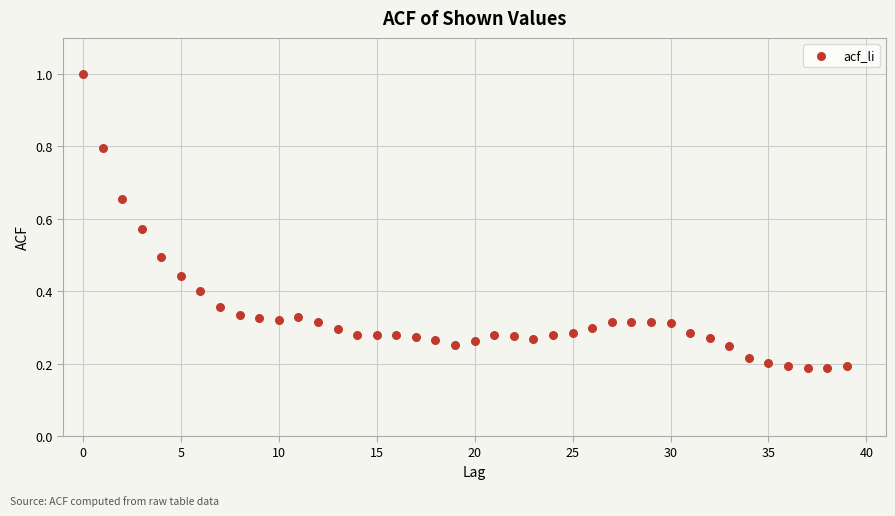

What is the range of Y values (max minus min)?

0.8